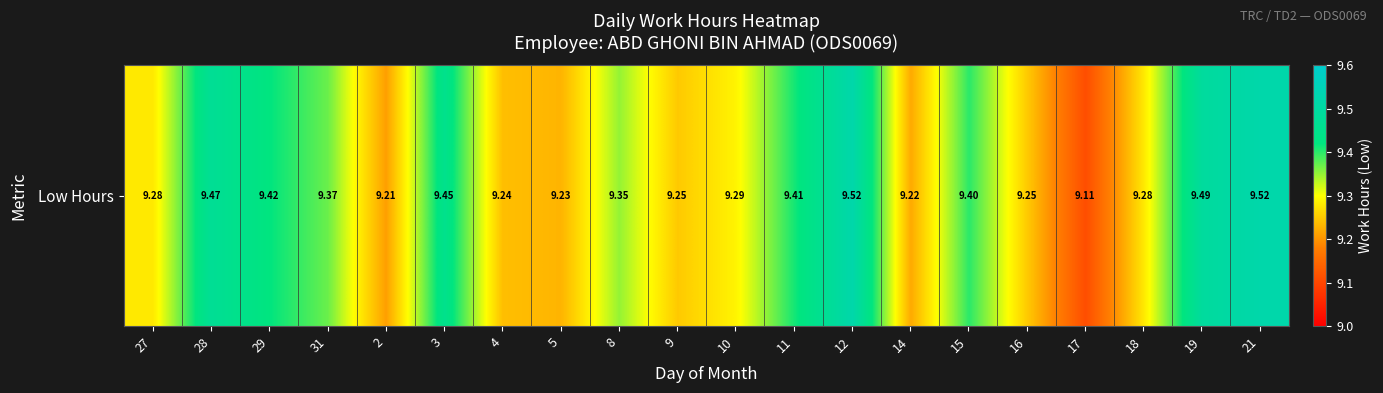

What is the sum of all values?

186.8